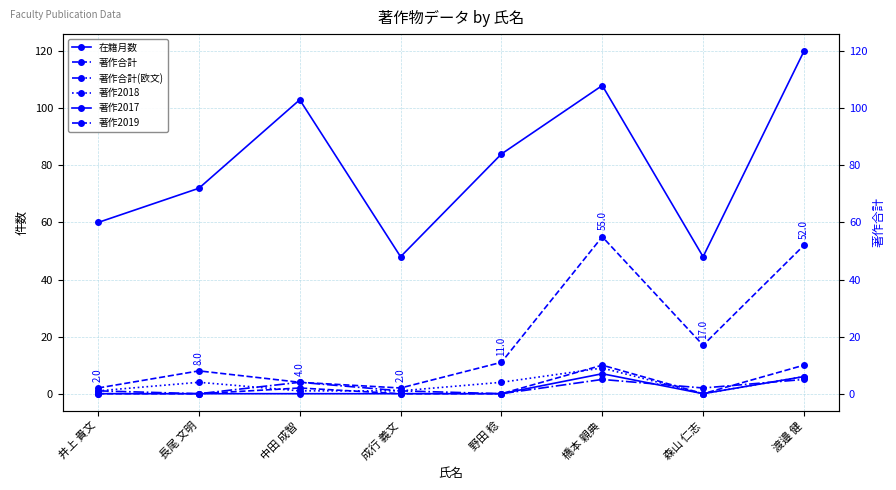

How many data points in 著作2019 are above 0?

3